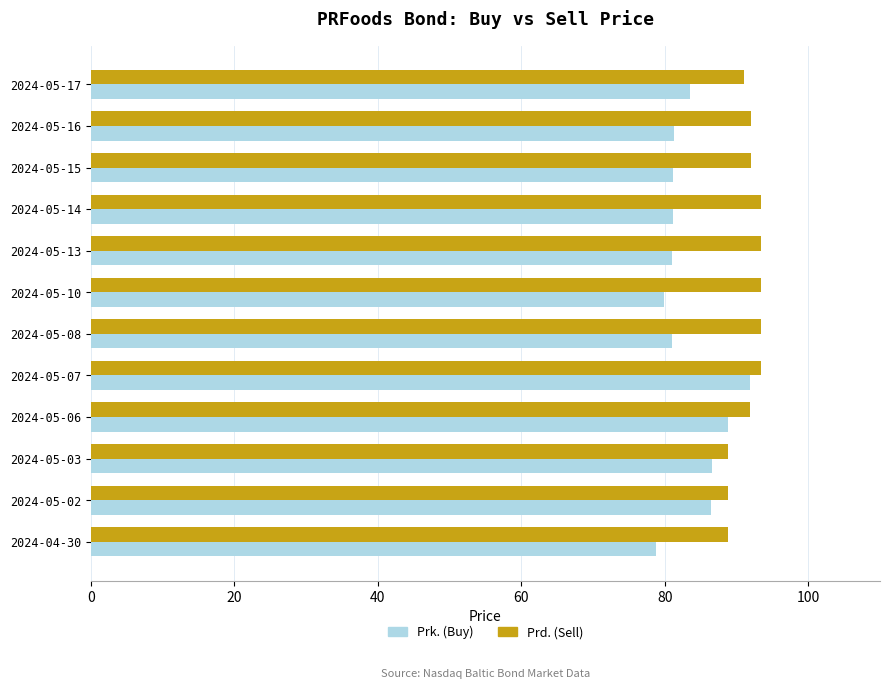

At 2024-05-17, list the series in order from smallest to largest.

Prk. (Buy), Prd. (Sell)